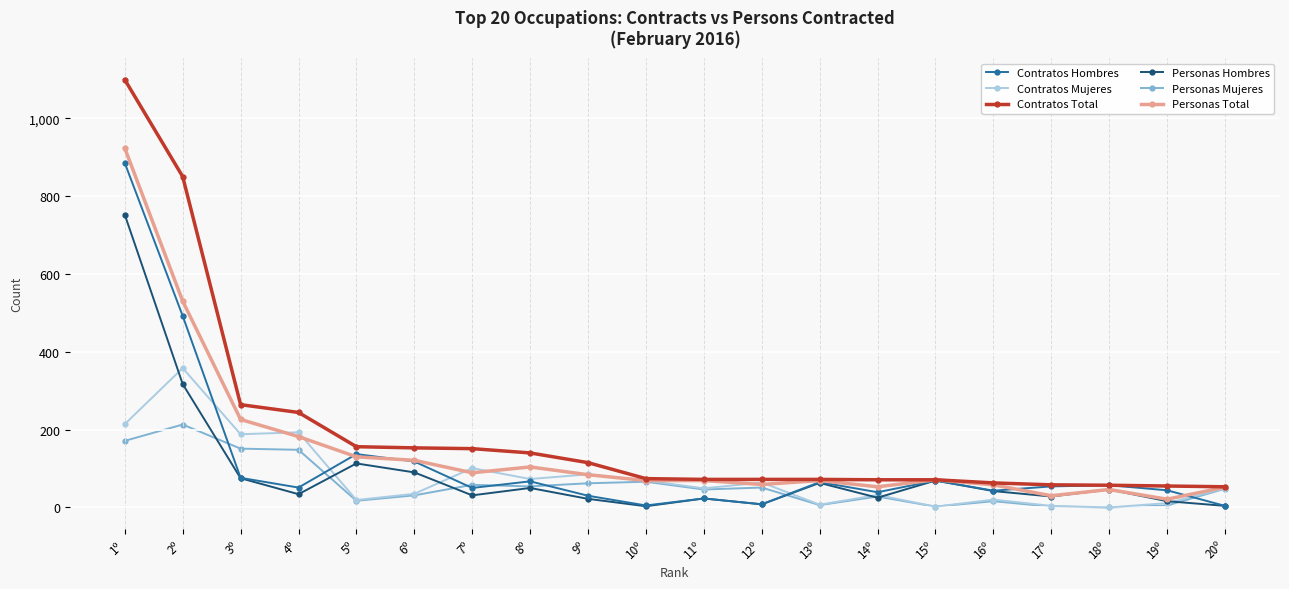

What is the difference between the maximum and minimum values in the Personas Mujeres series?

213